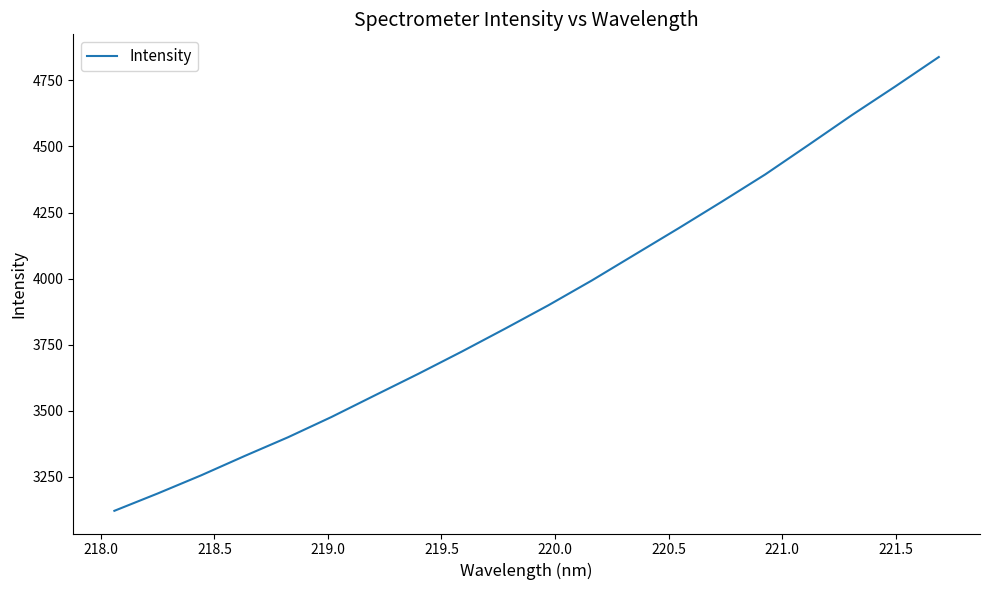

What is the maximum value shown in the chart?

4838.0